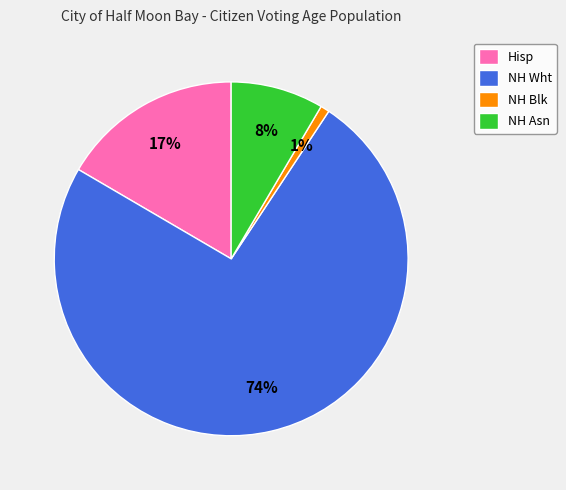

To the nearest percent, what percentage of the pie is NH Wht?

74%